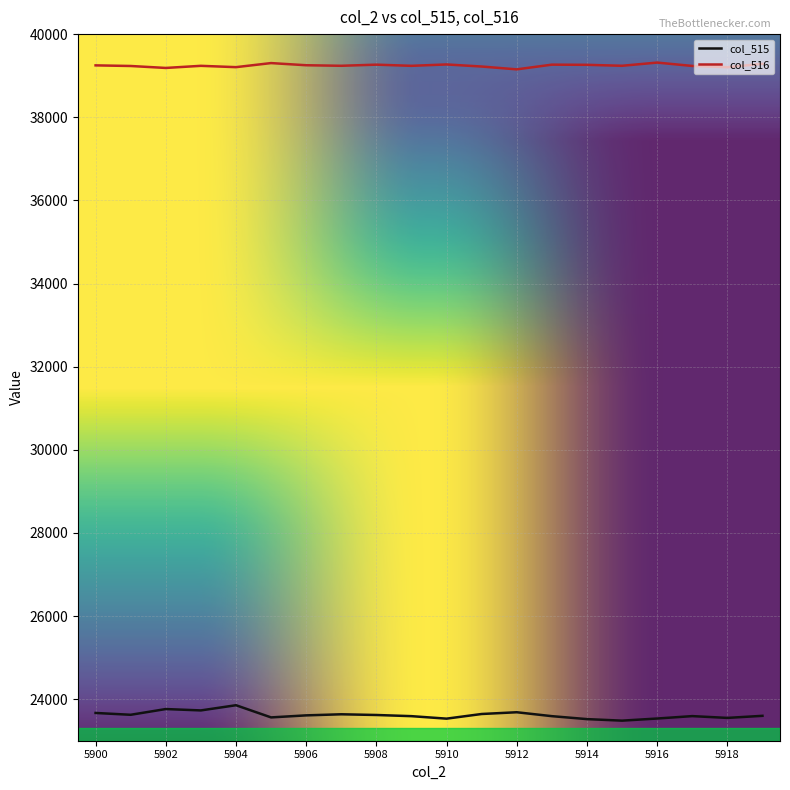

Which series has the largest range (max minus min)?

col_515